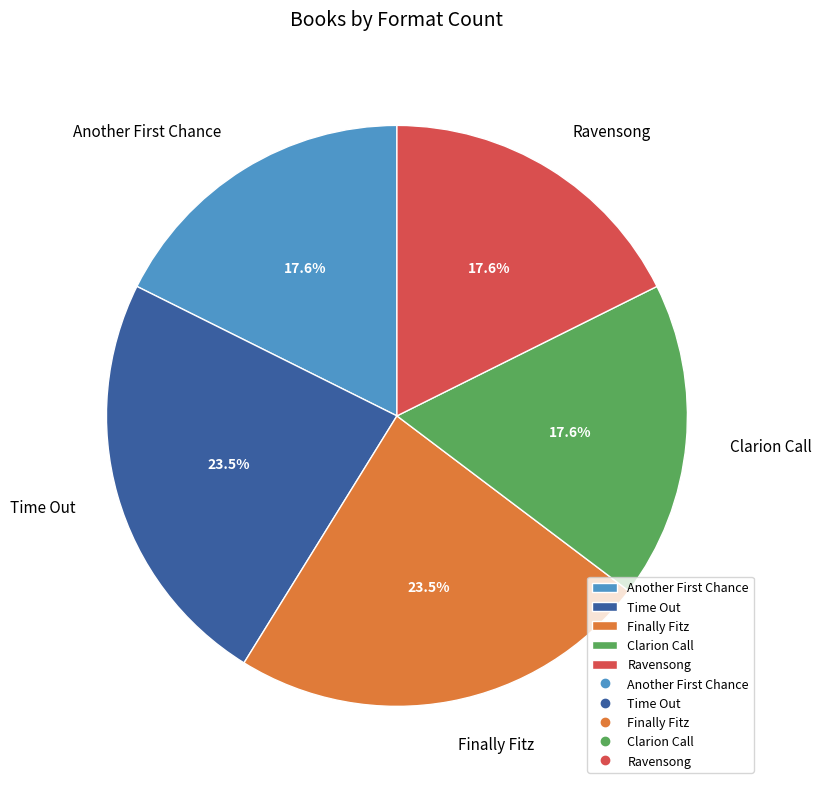

Is the sum of Finally Fitz and Clarion Call greater than half?

No